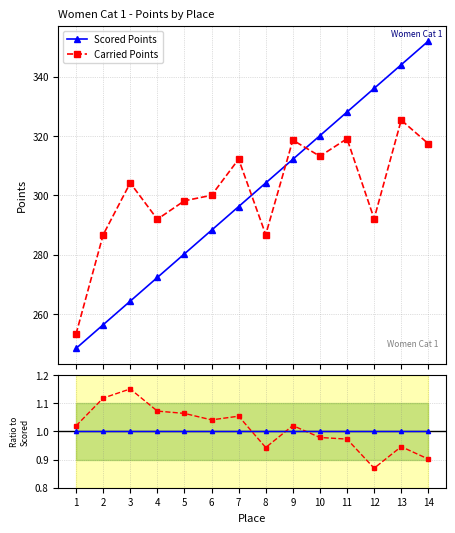

Reading left to right, transcribe all the data shown in this chart.

Scored Points: 248.4	256.4	264.3	272.3	280.3	288.2	296.2	304.2	312.1	320.1	328.1	336.0	344.0	352.0
Carried Points: 253.3	286.7	304.2	291.9	298.1	300.0	312.2	286.7	318.6	313.2	319.1	292.1	325.3	317.4
Ratio Carried/Scored: 1.0	1.1	1.2	1.1	1.1	1.0	1.1	0.9	1.0	1.0	1.0	0.9	0.9	0.9
Ratio Scored/Scored: 1.0	1.0	1.0	1.0	1.0	1.0	1.0	1.0	1.0	1.0	1.0	1.0	1.0	1.0